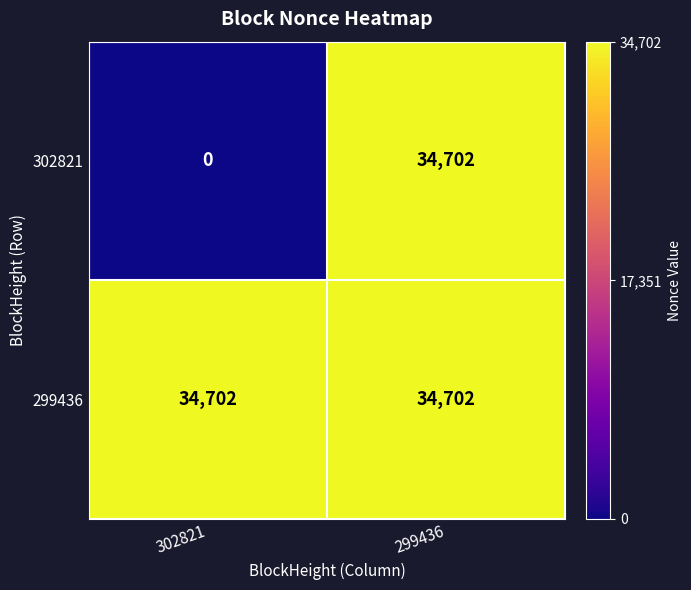

At how many categories does at least one series exceed 4351?

2